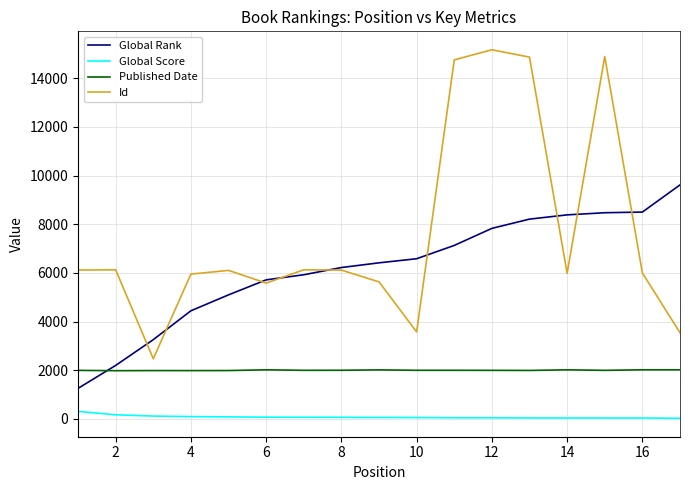

True or false: Global Score and Global Rank cross at least once.

False